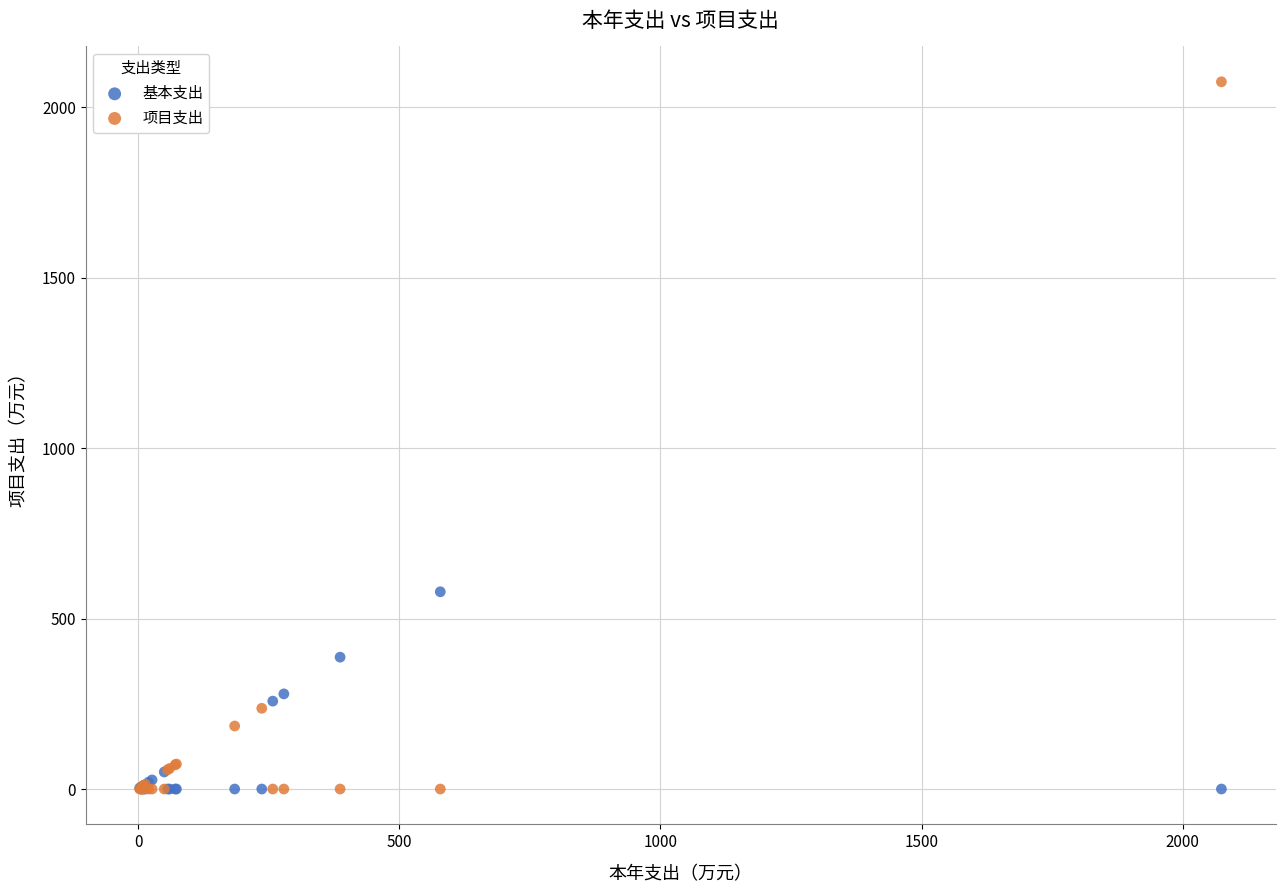

In the 项目支出 series, what Y value is closest to 1036?

236.7